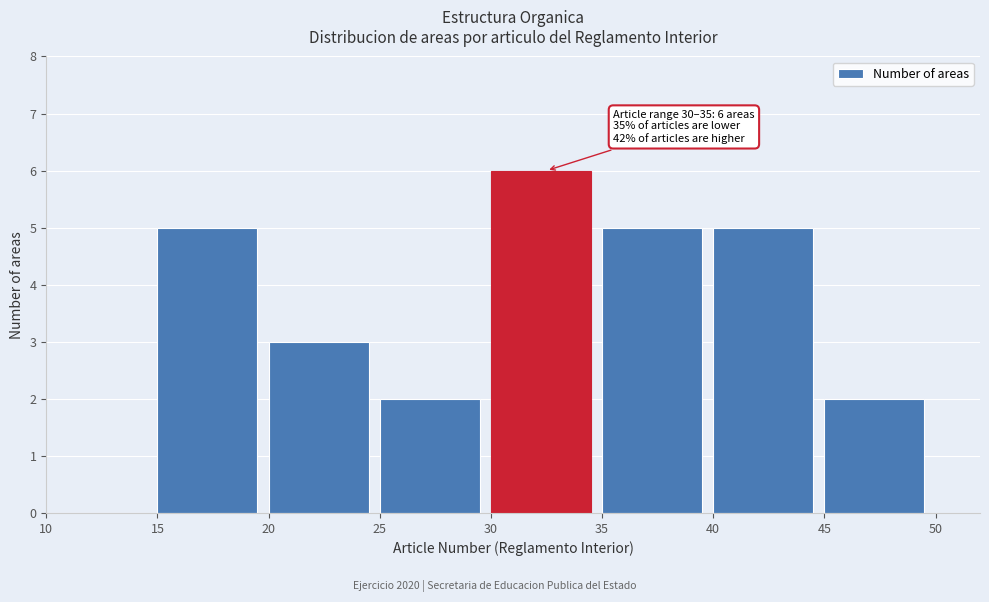

Over which range of the x-axis is the bar tallest?

30 to 35